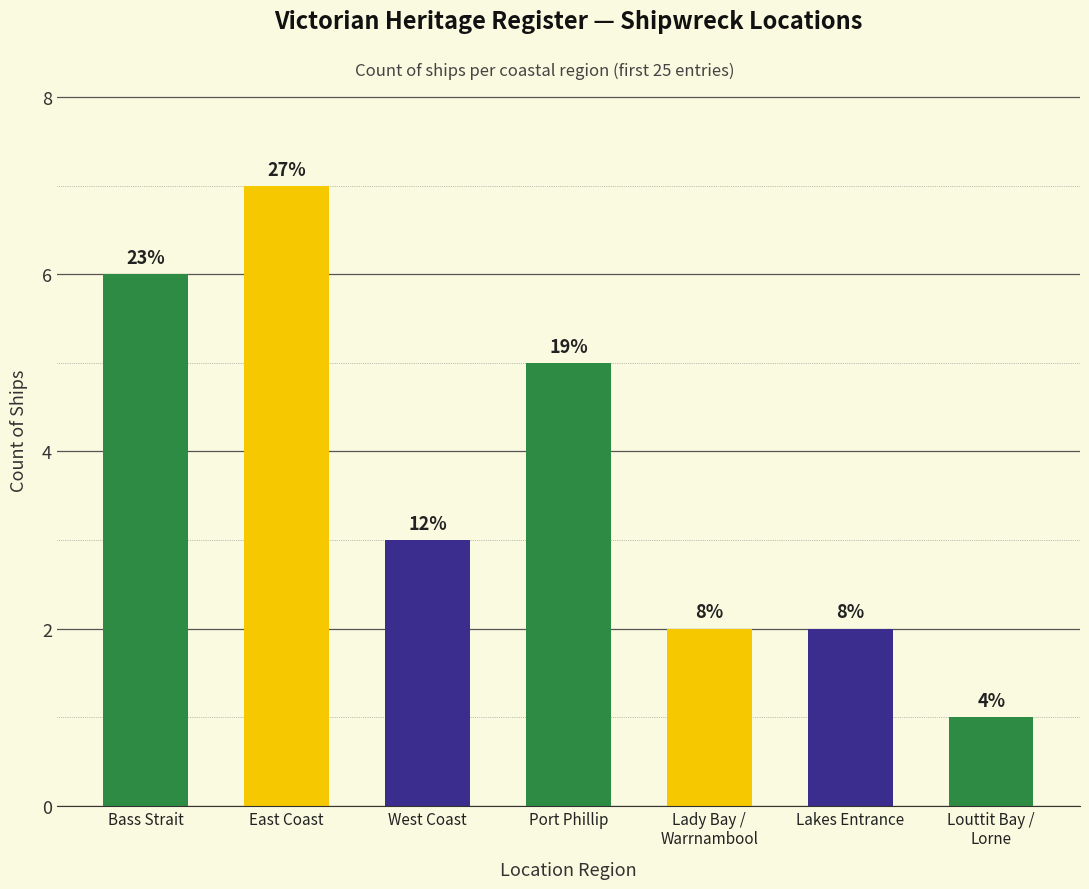

Reading left to right, what are all the values shown in this chart?

Bass Strait=6	East Coast=7	West Coast=3	Port Phillip=5	Lady Bay /
Warrnambool=2	Lakes Entrance=2	Louttit Bay /
Lorne=1